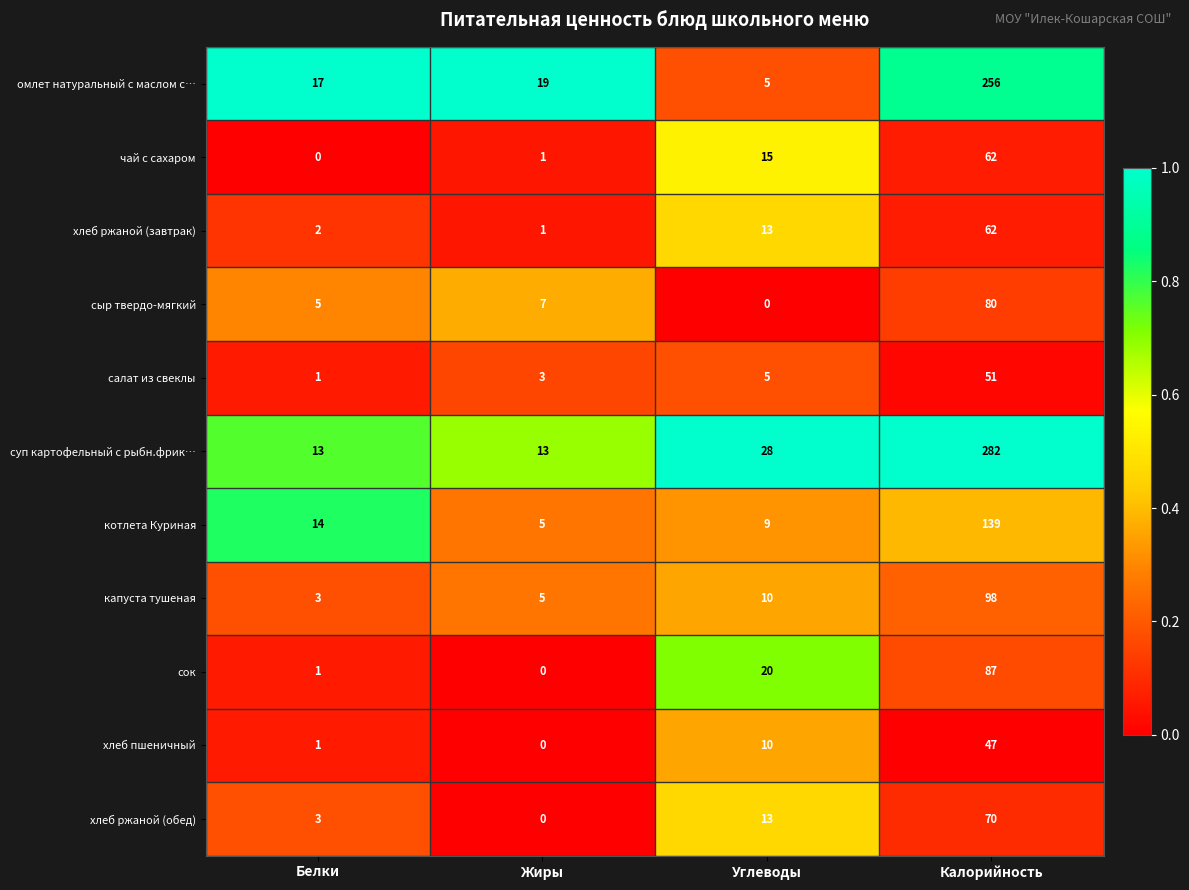

At which category is the sum across all series the highest?

Калорийность